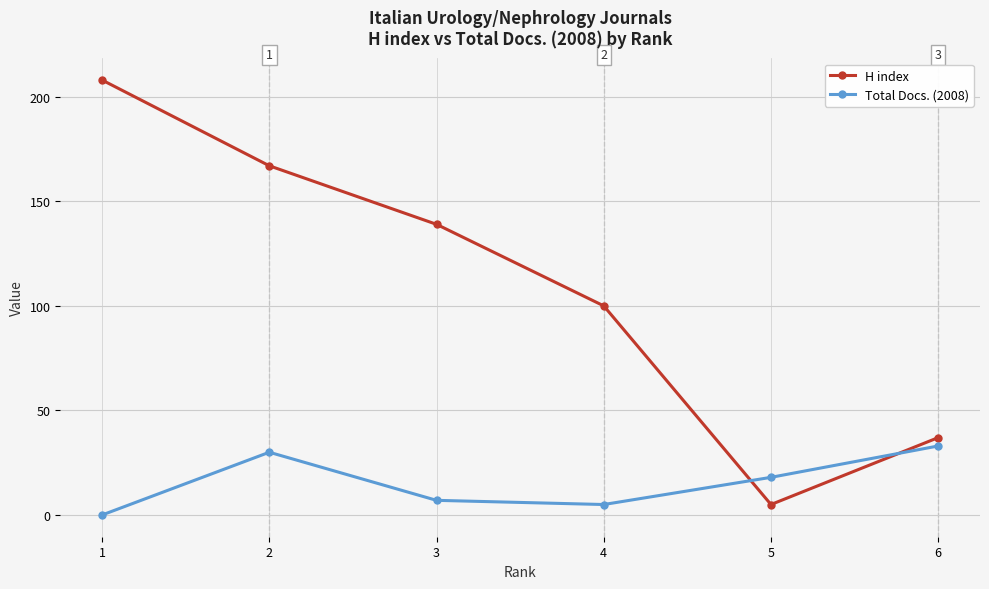

What is the sum of the H index values at 6 and 3?

176